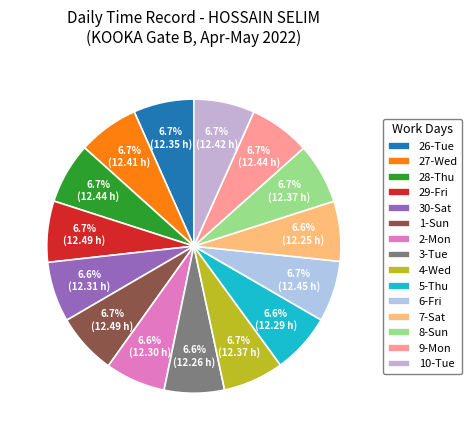

What is the change in value from 26-Tue to 1-Sun?

+0.1